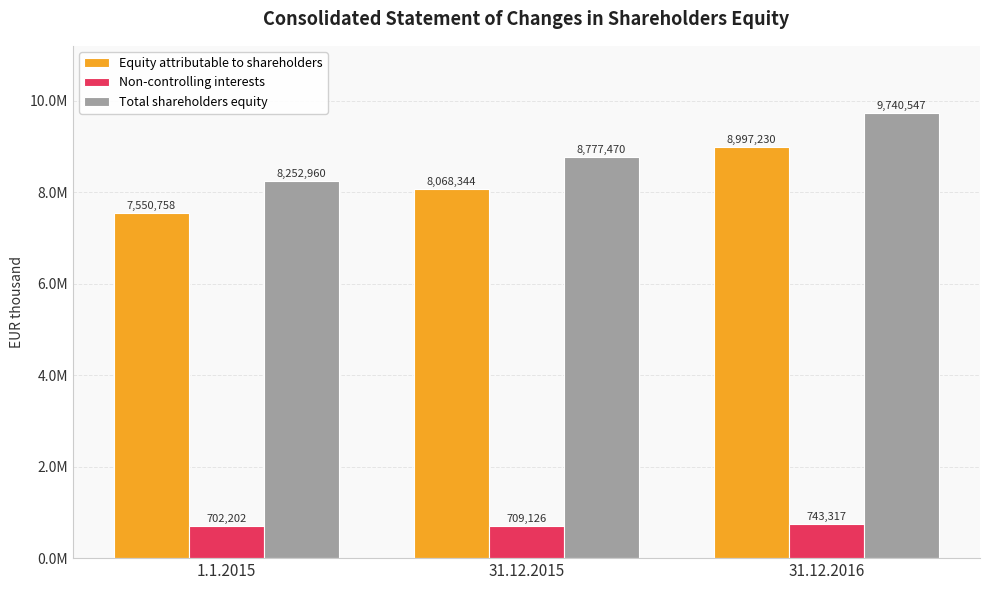

Which label corresponds to the smallest value in the chart?

1.1.2015